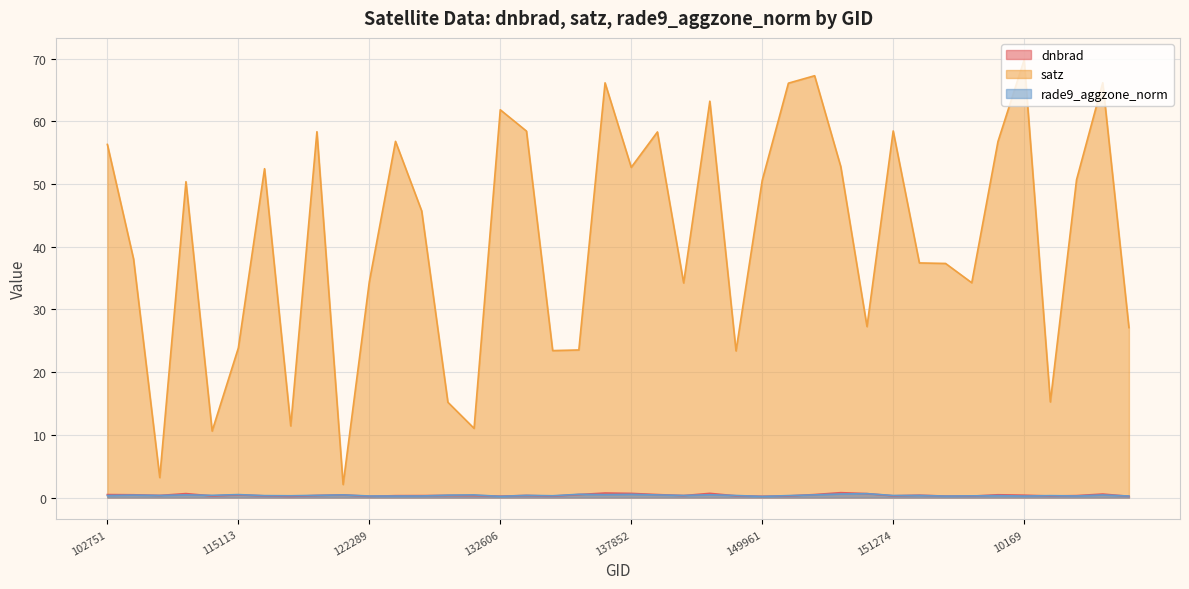

Which category has the highest value in the rade9_aggzone_norm series?

150533